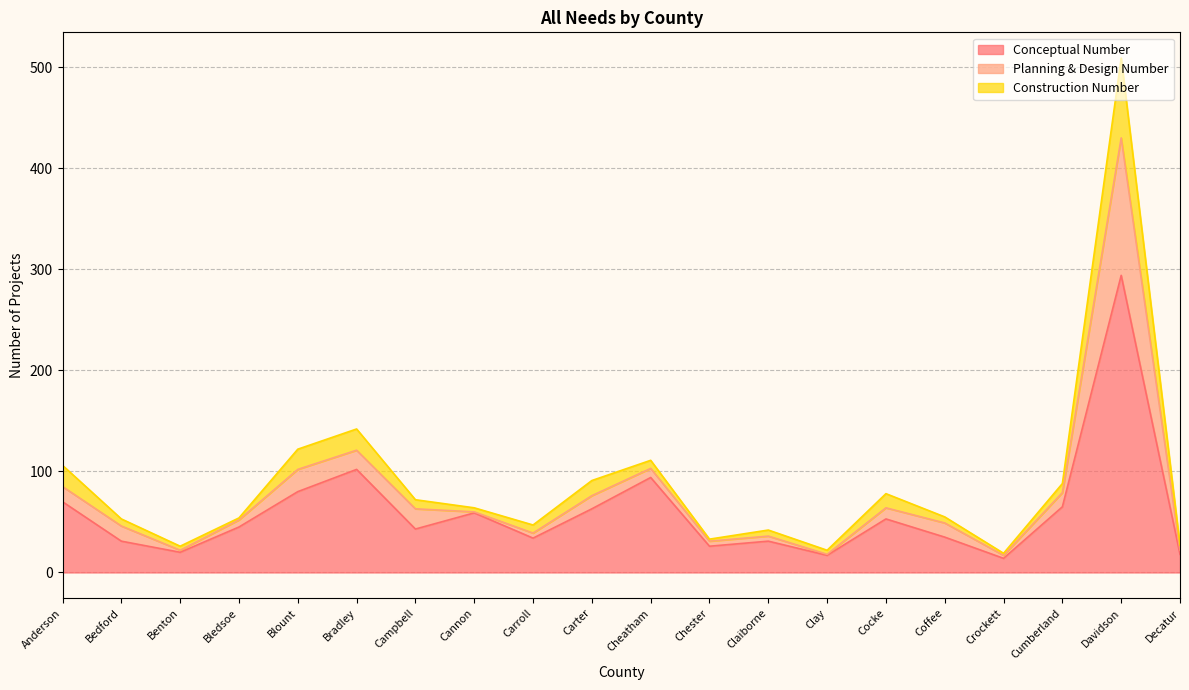

At which category is the sum across all series the highest?

Davidson